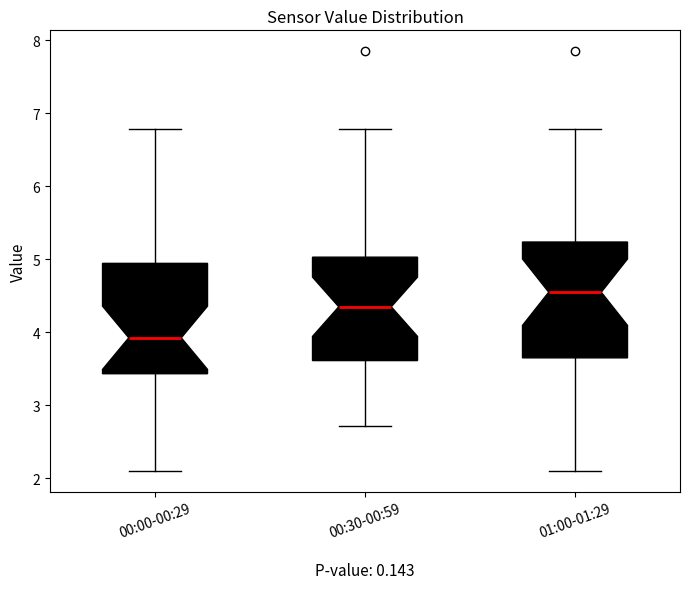

Reading left to right, transcribe this box plot: for each box, give where its median line is, the range the box spans, and where its two whiskers end, as read against the y-axis. The values are not printed on the chart, so give them approximately, as read against the axis.

00:00-00:29: median 3.9, box 3.4 to 4.9, whiskers 2.1 to 6.8
00:30-00:59: median 4.4, box 3.6 to 5.0, whiskers 2.7 to 6.8
01:00-01:29: median 4.6, box 3.7 to 5.2, whiskers 2.1 to 6.8